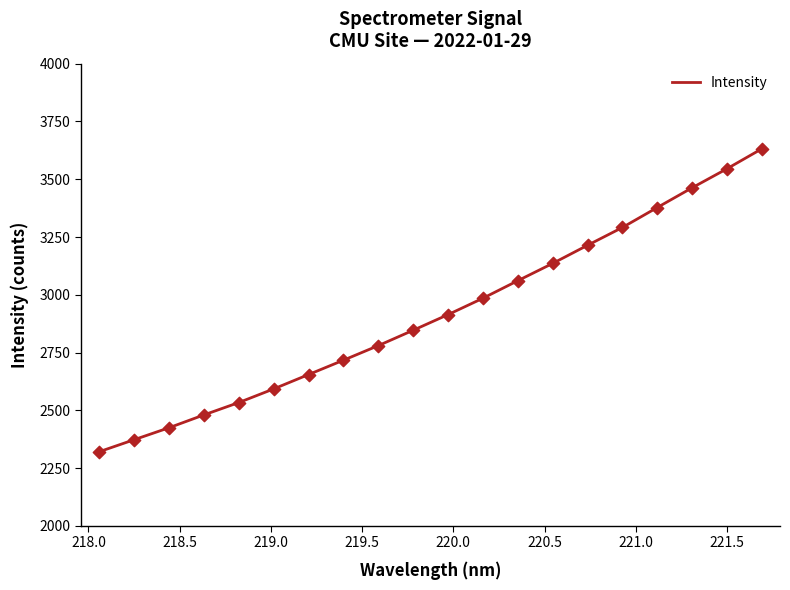

What is the greatest value displayed?

3631.5